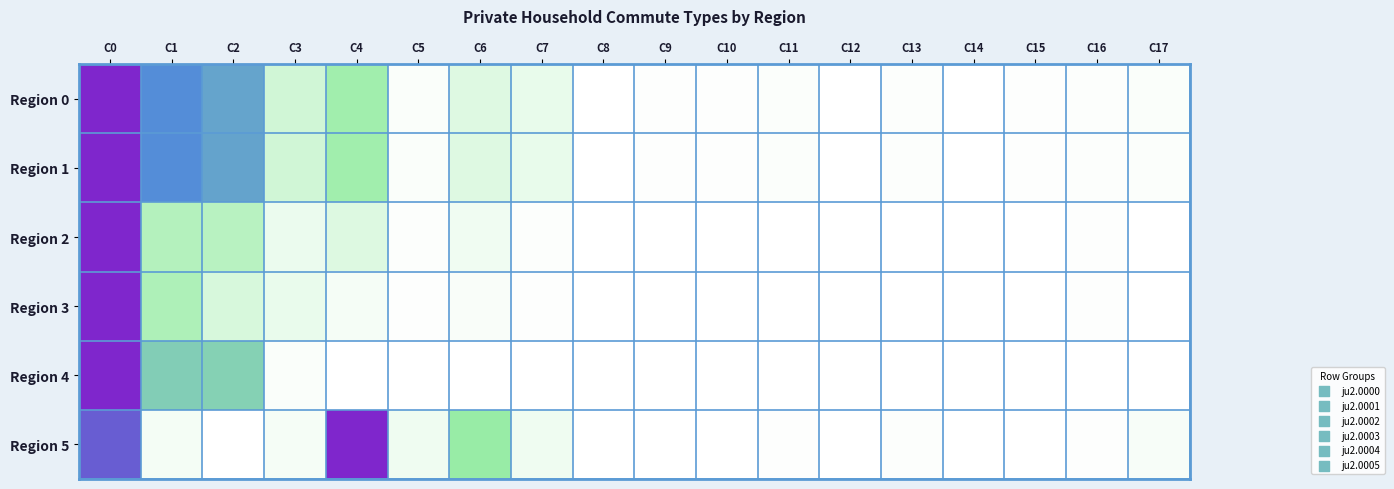

At how many categories does at least one series exceed 0?

18